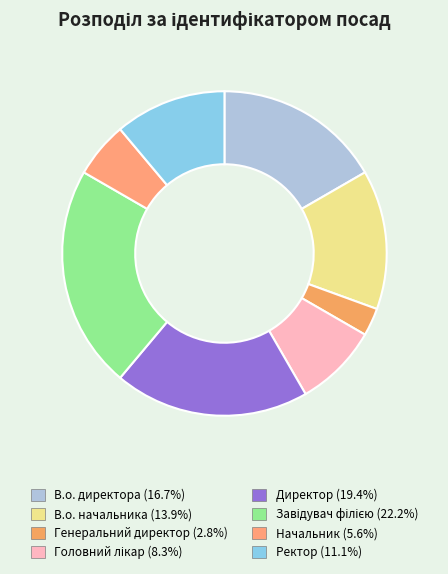

To the nearest percent, what is the average slice percentage?

12%